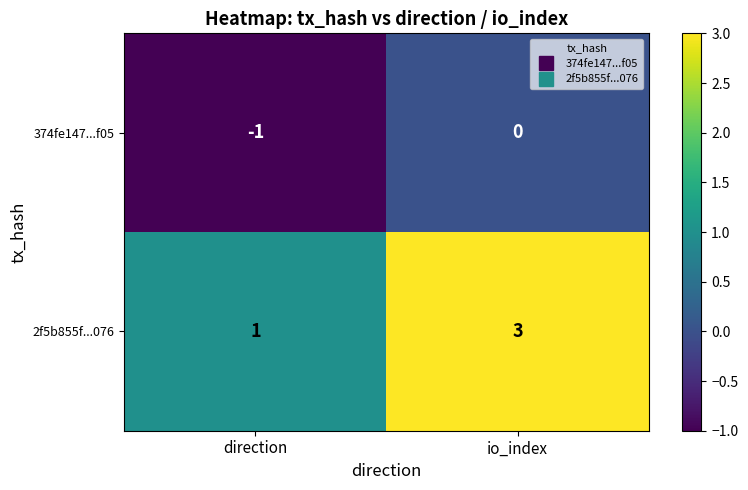

Which series has the widest spread of values?

2f5b855f...076